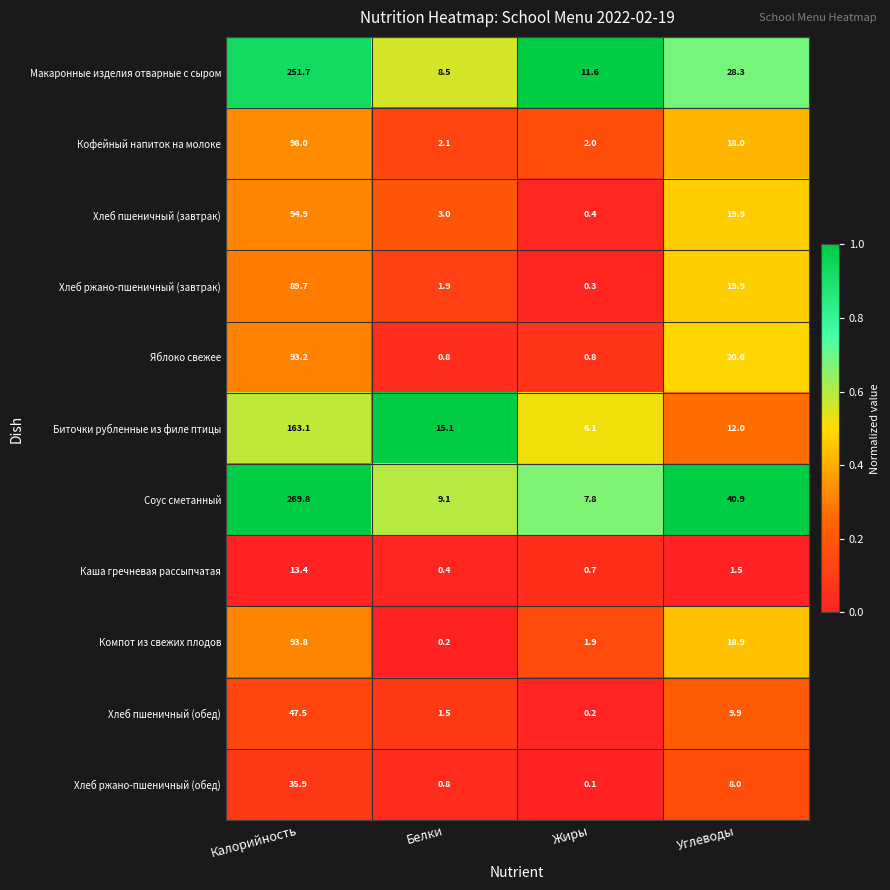

The value of Кофейный напиток на молоке at Белки is 2.1. True or false?

True